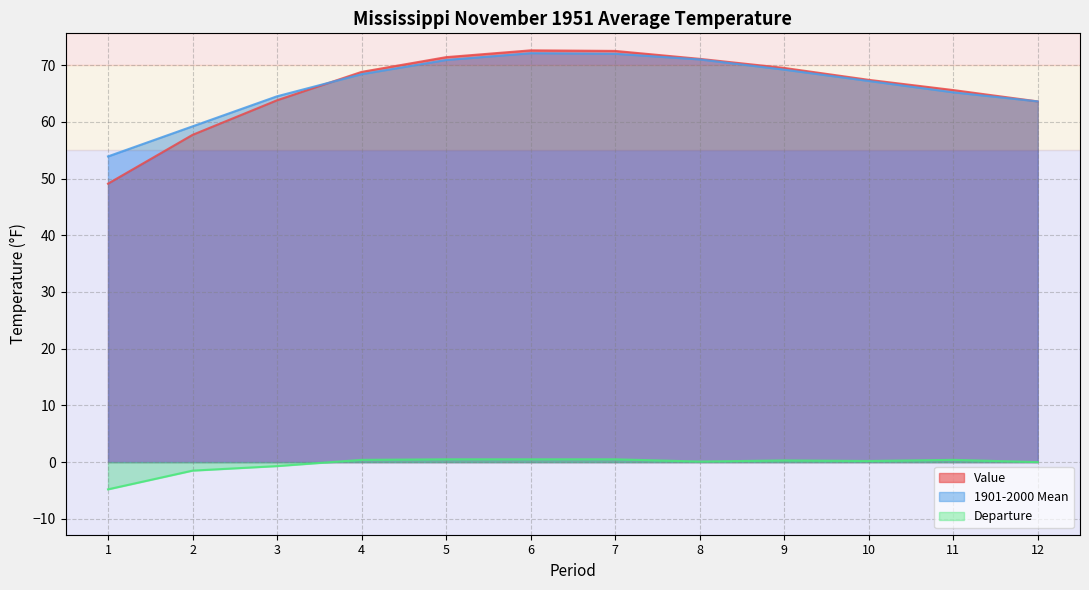

At which category does Value reach its first local peak?

6